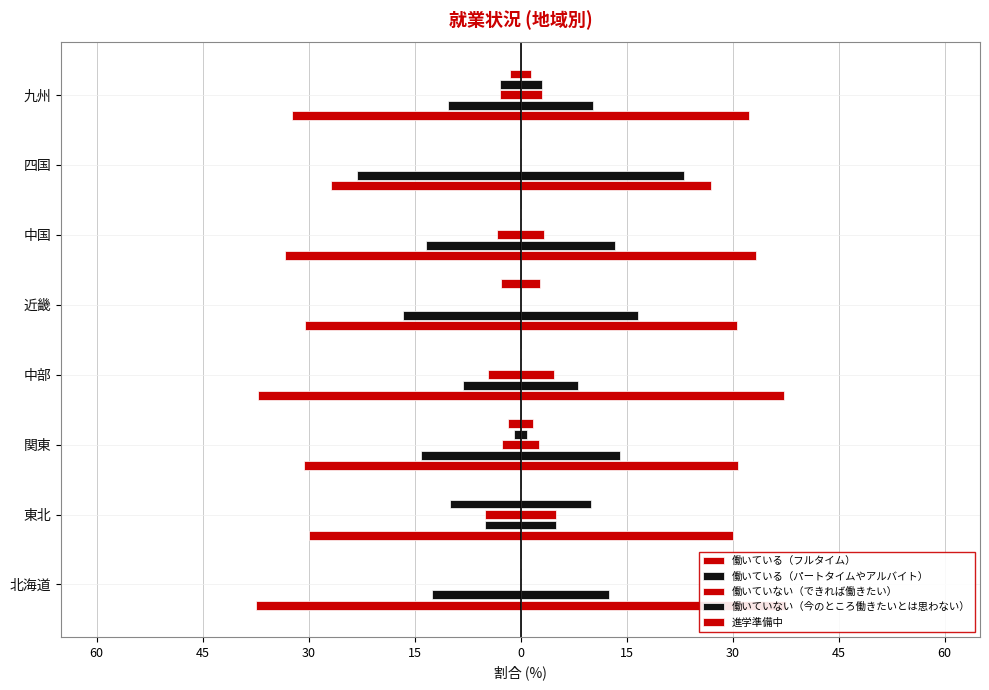

Does the chart contain any negative values?

Yes